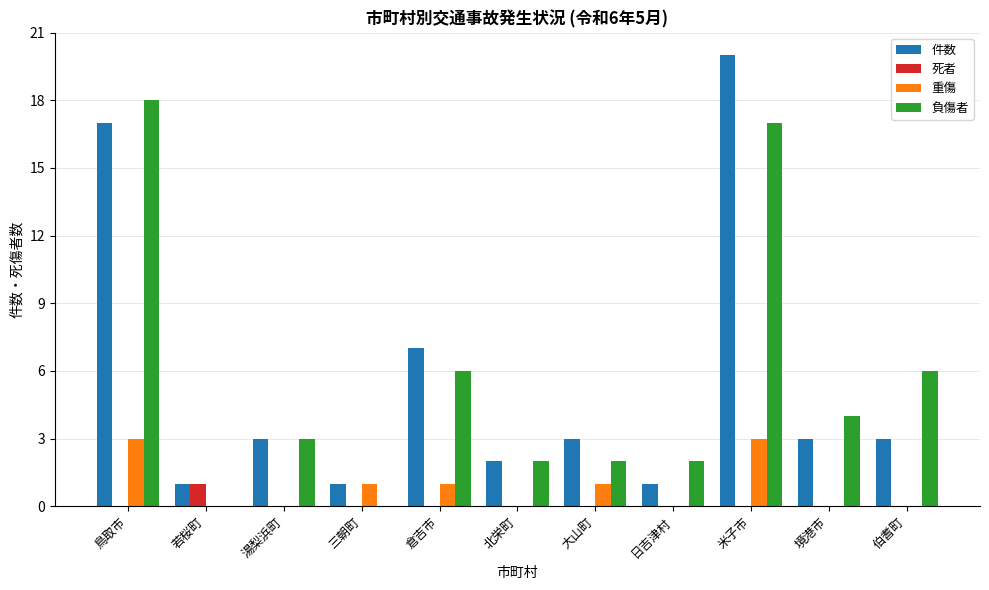

At which category is the sum across all series the highest?

米子市